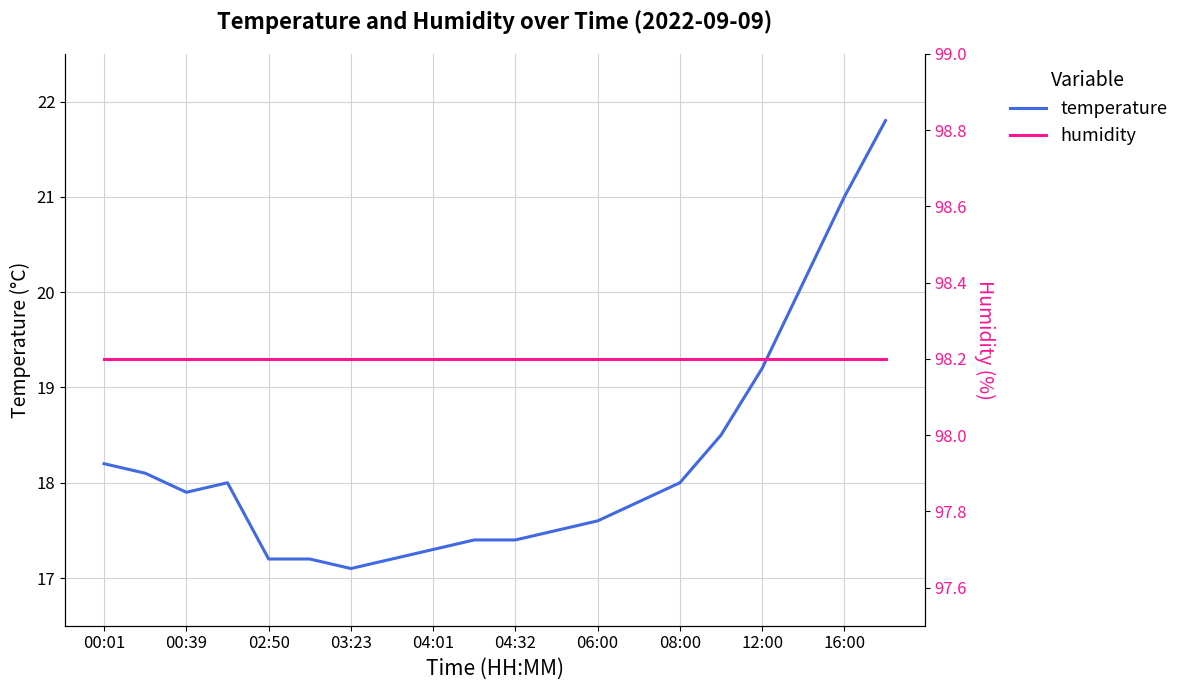

At how many categories does at least one series exceed 20?

20